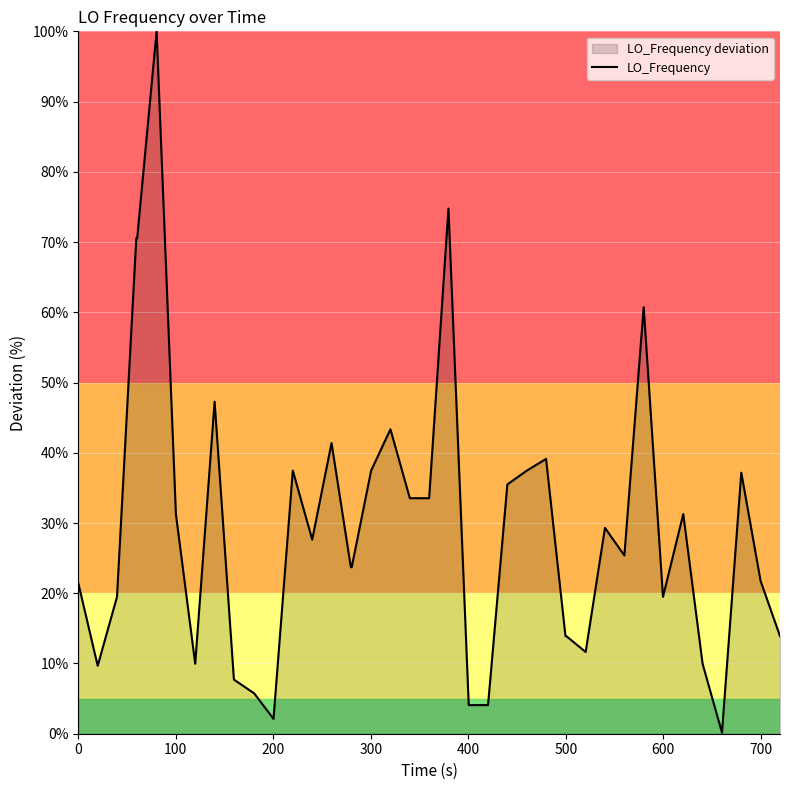

What is the greatest value displayed?

100.0